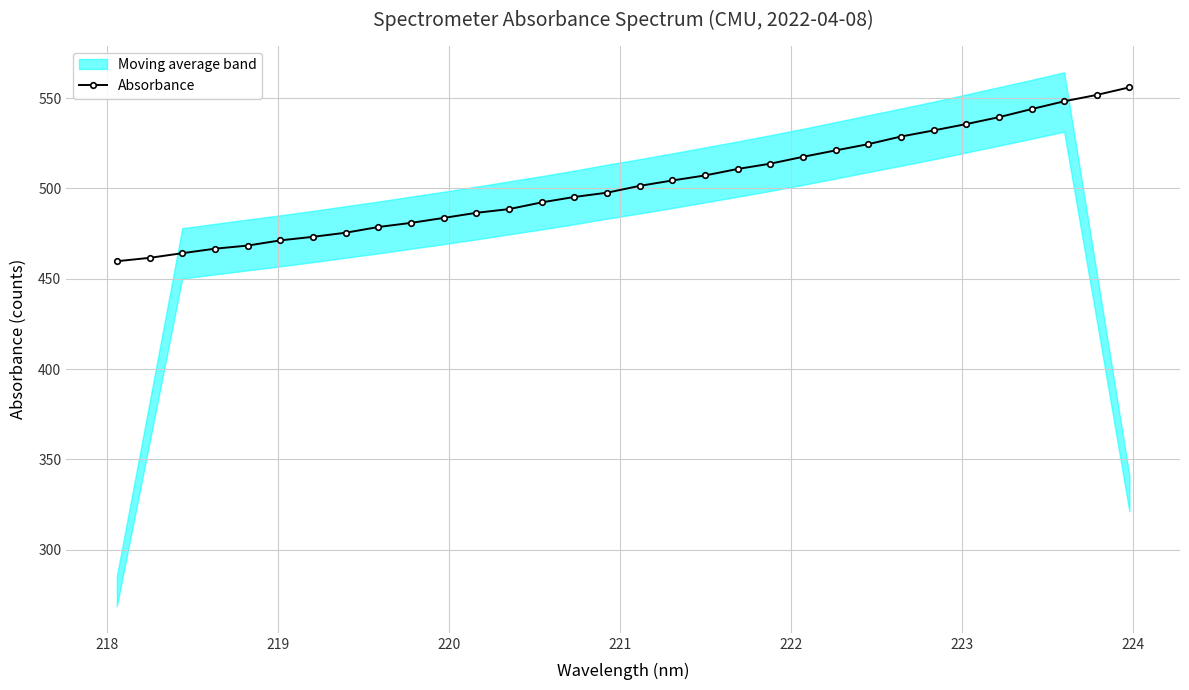

What is the value of the 8th point from the left?

475.5